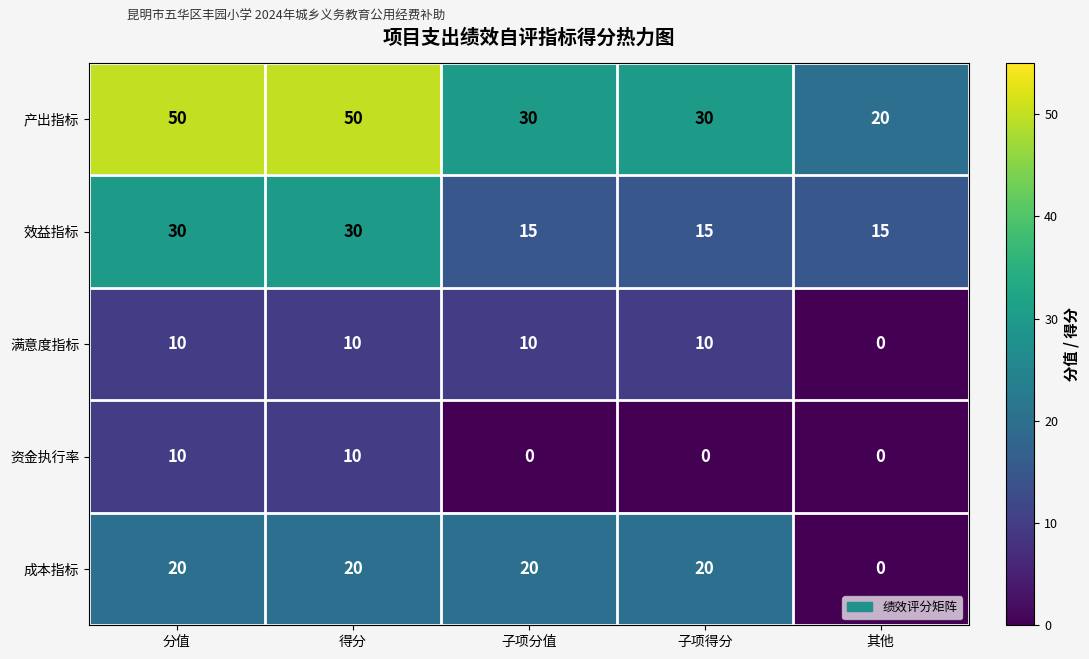

How many distinct data groups are displayed?

5